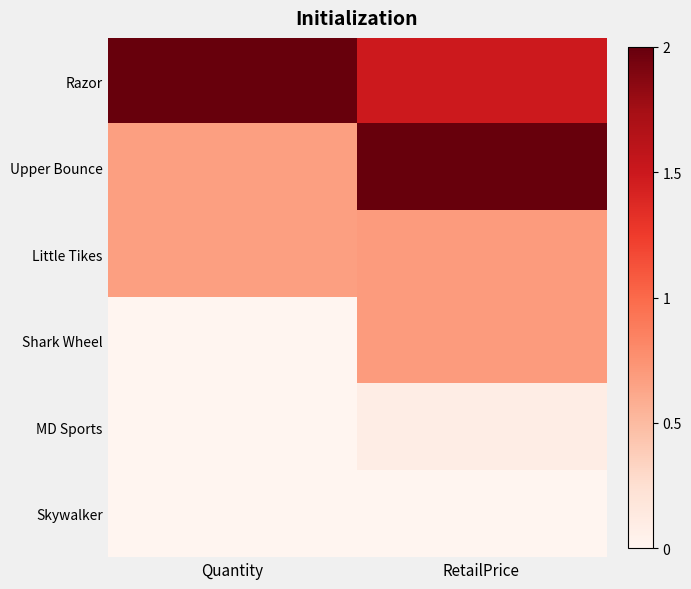

Which series has the largest total across all categories?

Razor